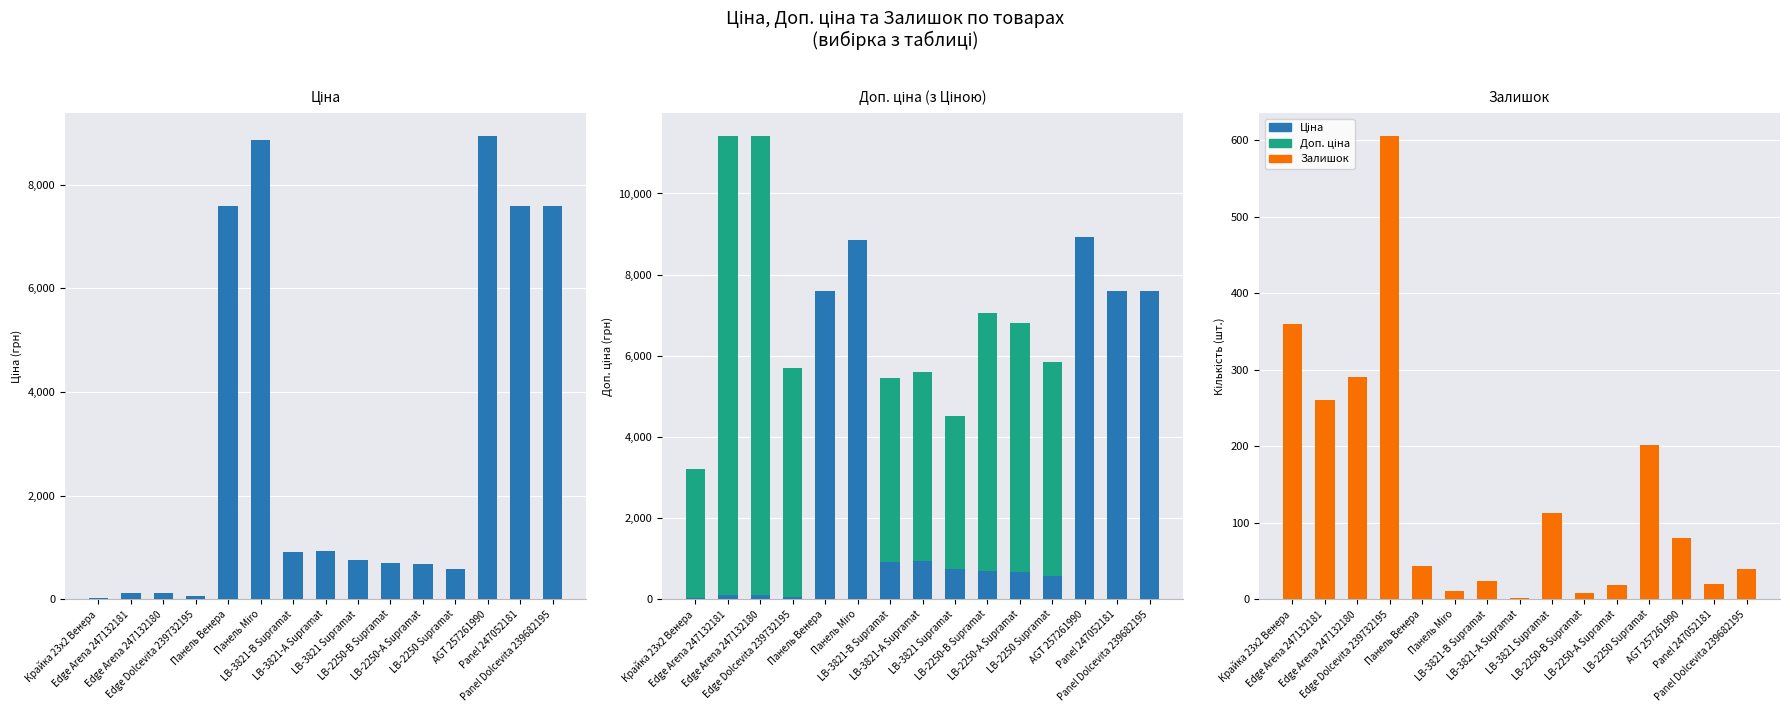

Rank the categories by Залишок value from highest to lowest.

Edge Dolcevita 239732195, Крайка 23x2 Венера, Edge Arena 247132180, Edge Arena 247132181, LB-2250 Supramat, LB-3821 Supramat, AGT 257261990, Панель Венера, Panel Dolcevita 239682195, LB-3821-В Supramat, Panel 247052181, LB-2250-А Supramat, Панель Miro, LB-2250-В Supramat, LB-3821-А Supramat